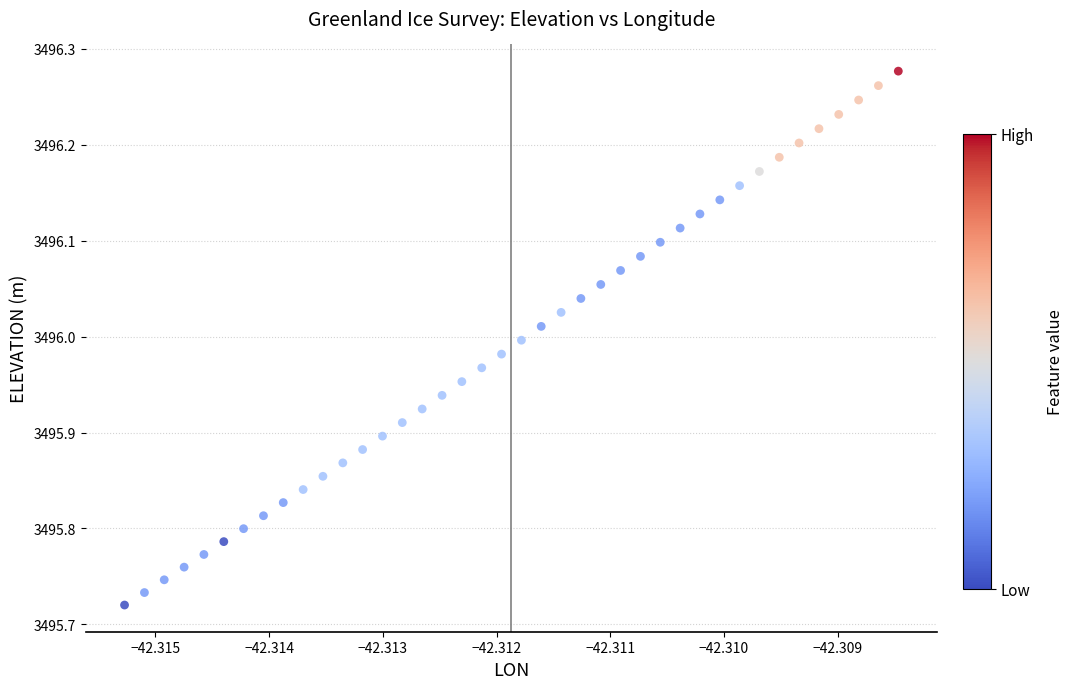

What is the range of Y values (max minus min)?

0.6